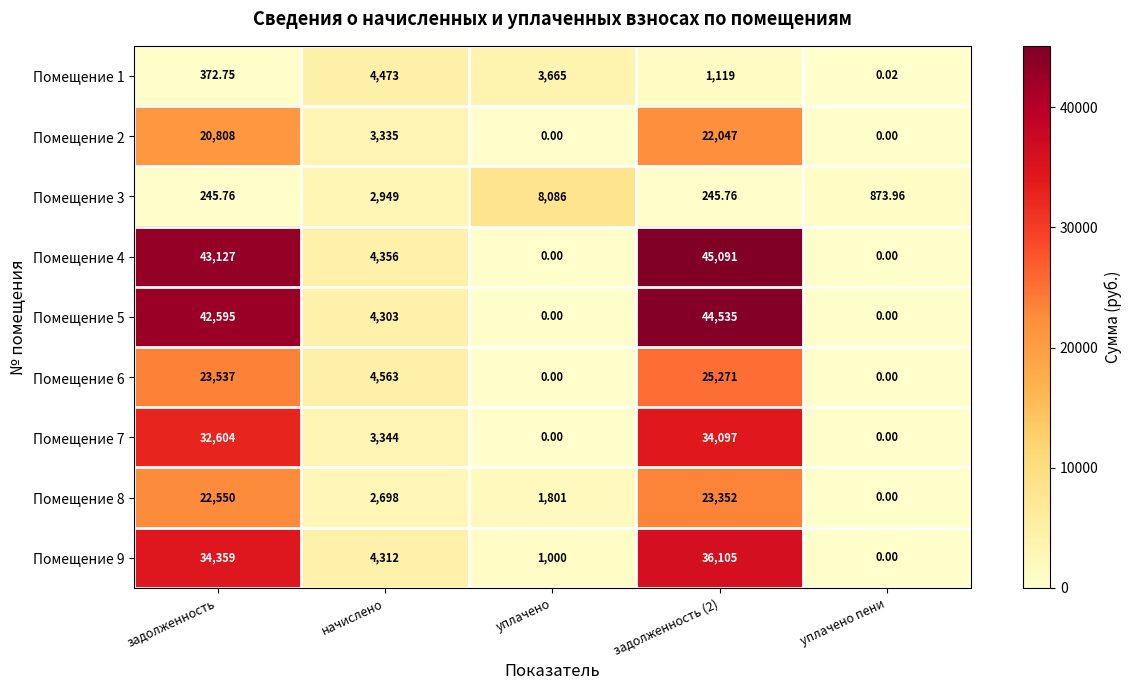

At which label is Помещение 5 closest to 22267?

начислено